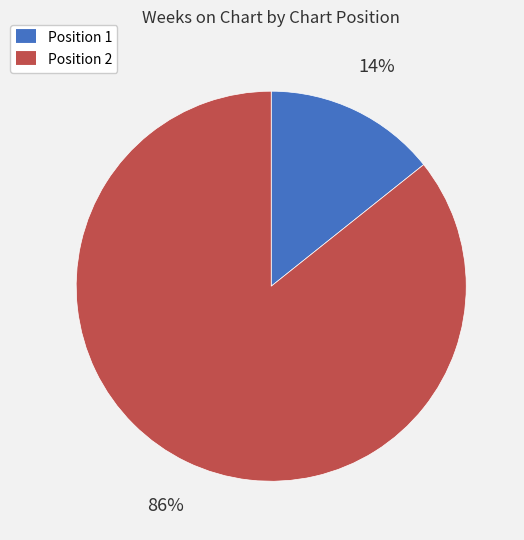

How many segments does this pie chart have?

2